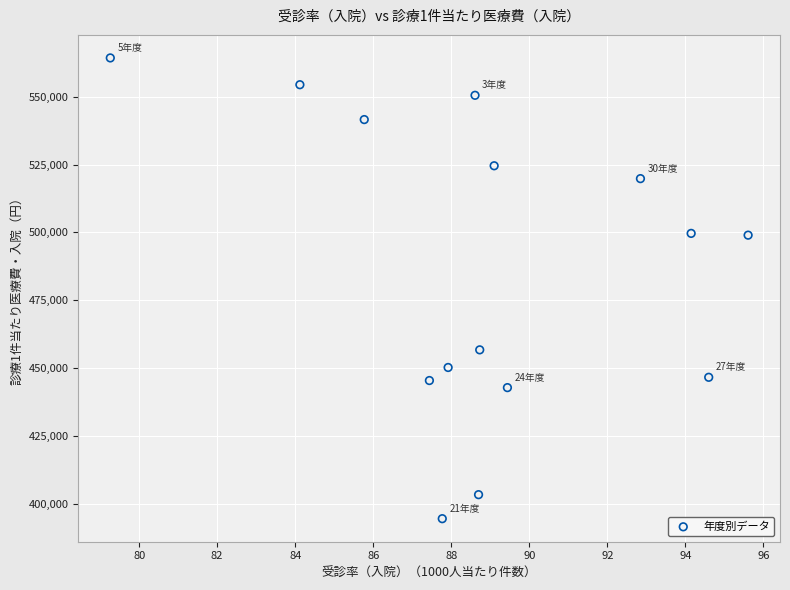

What is the range of Y values (max minus min)?

169846